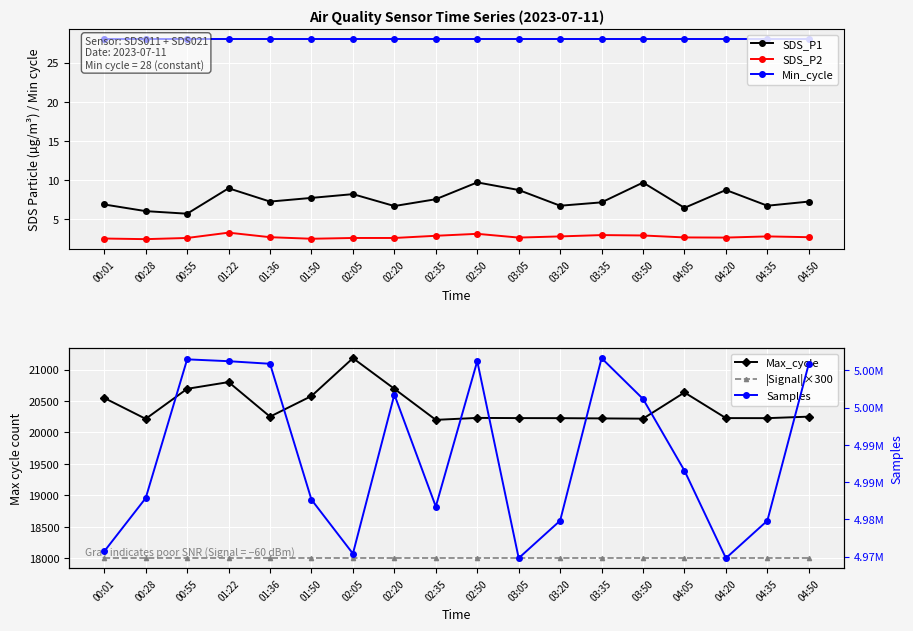

What is the sum of all Min_cycle values?

504.0